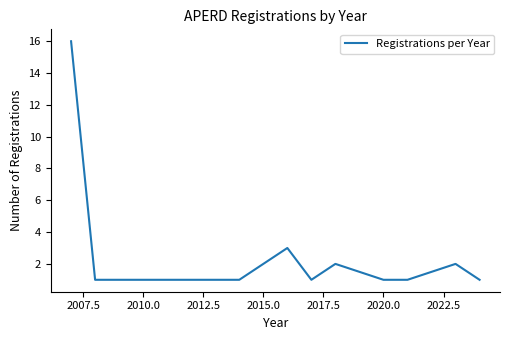

What is the greatest value displayed?

16